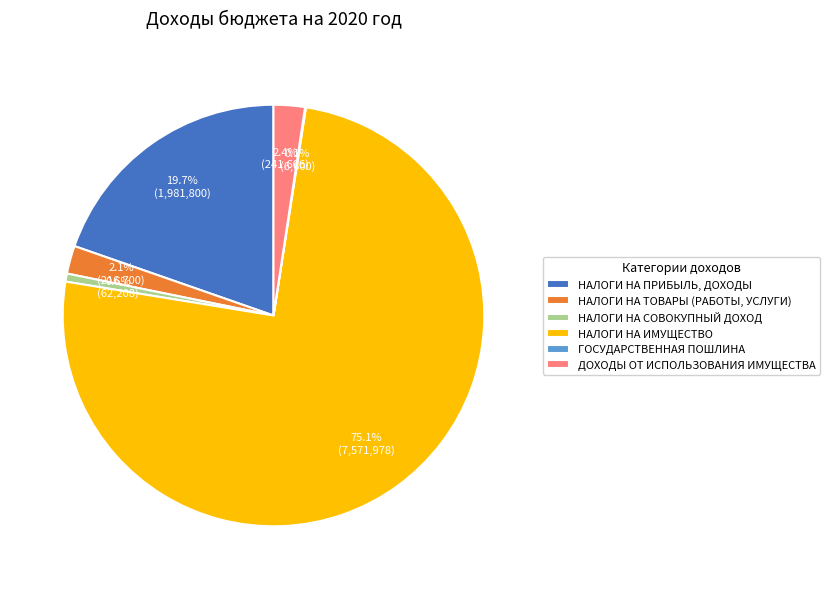

To the nearest percent, what is the difference between the НАЛОГИ НА СОВОКУПНЫЙ ДОХОД and ДОХОДЫ ОТ ИСПОЛЬЗОВАНИЯ ИМУЩЕСТВА slice percentages?

2%